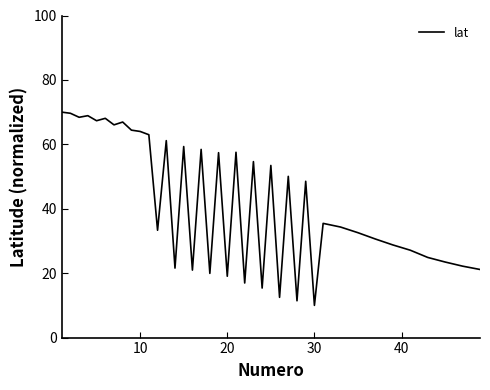

What is the maximum value shown in the chart?

70.0